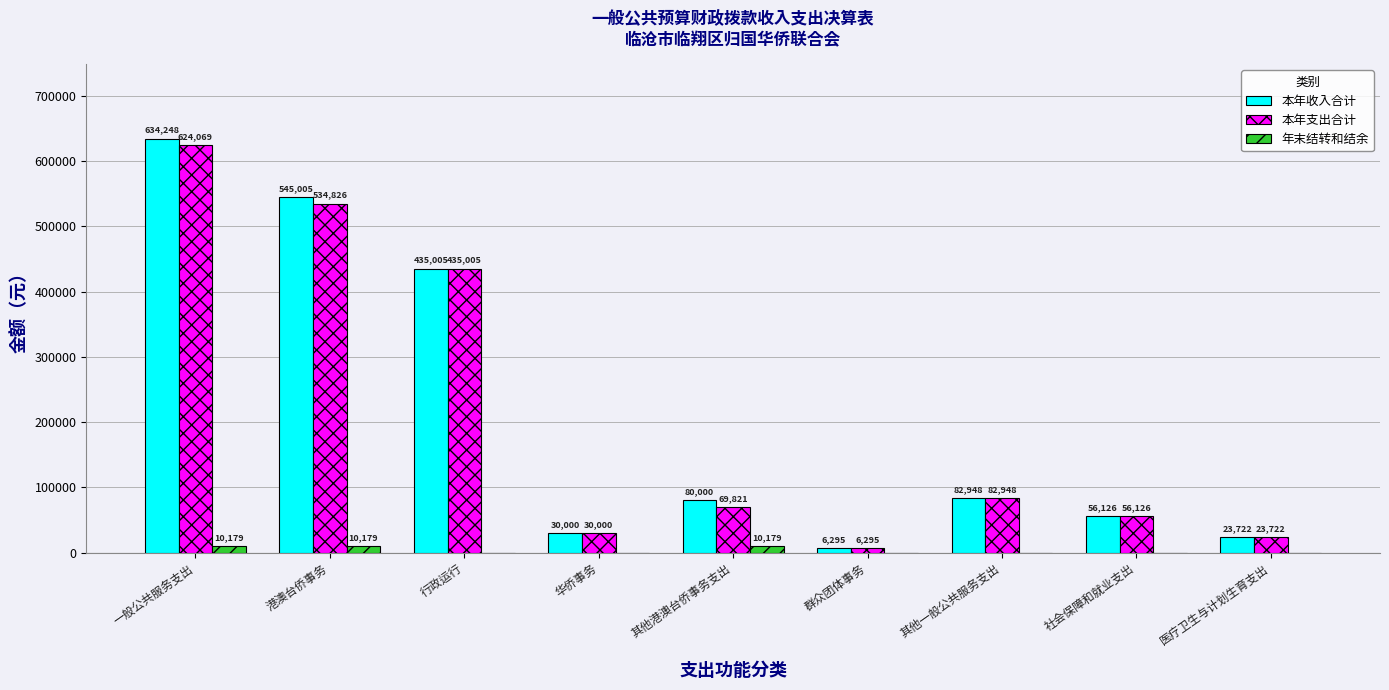

At which label does 本年收入合计 first exceed 80000?

一般公共服务支出